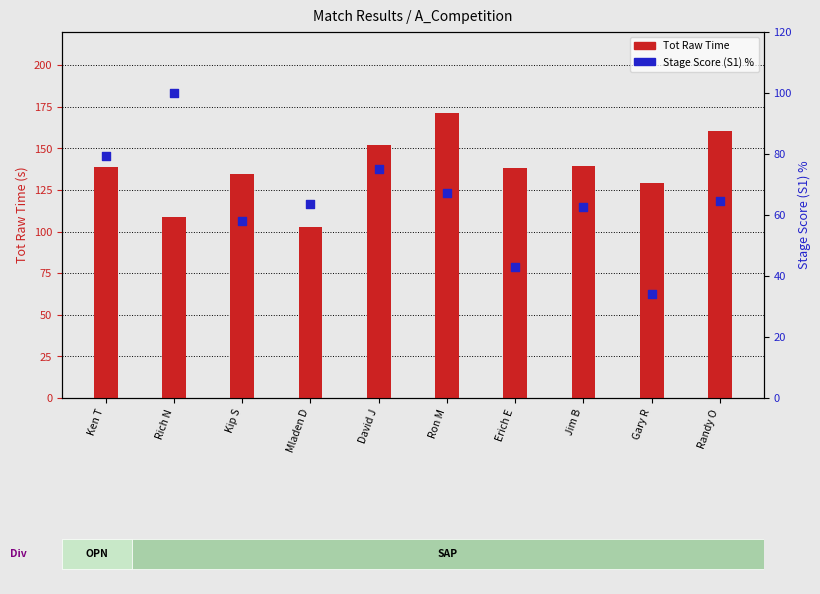

Which series reaches the minimum Y coordinate?

Stage Score (S1) %